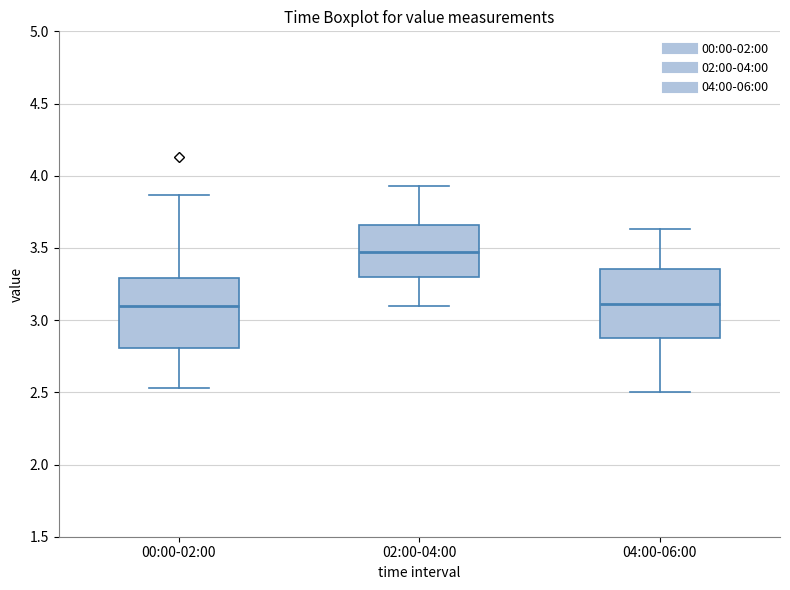

Reading left to right, read every box against the y-axis: the position of its median line, the range the box covers, and the ends of its whiskers. The values are not printed on the chart, so give them approximately, as read against the axis.

00:00-02:00: median 3.10, box 2.80 to 3.30, whiskers 2.55 to 3.85
02:00-04:00: median 3.45, box 3.30 to 3.65, whiskers 3.10 to 3.95
04:00-06:00: median 3.10, box 2.90 to 3.35, whiskers 2.50 to 3.65